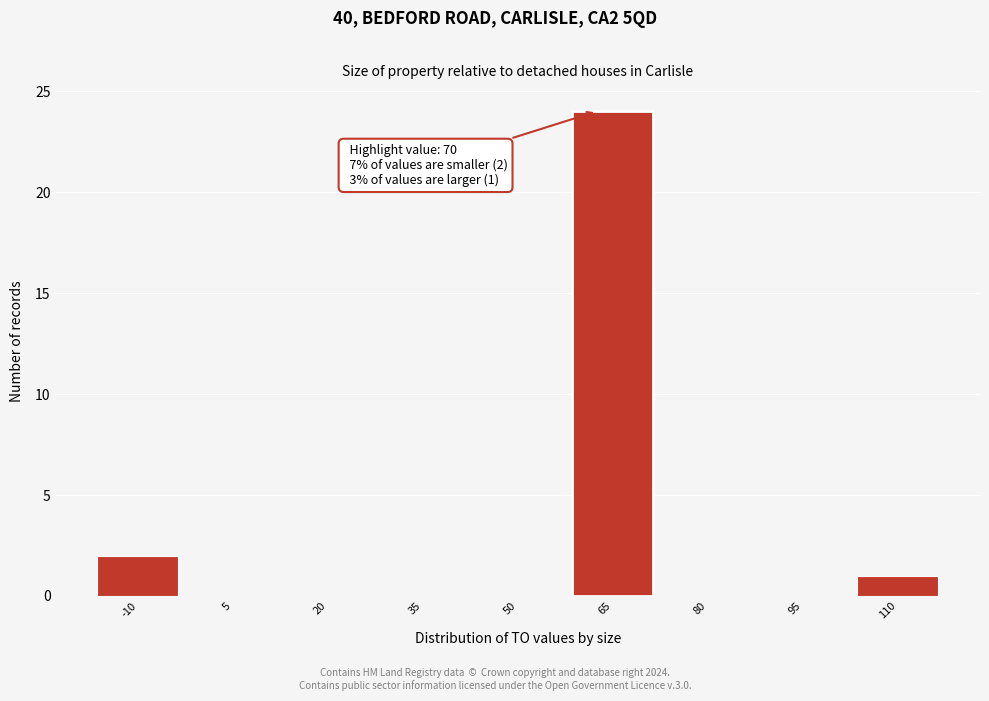

Reading right to left, what are all the values shown in this chart?

110=1	95=0	80=0	65=24	50=0	35=0	20=0	5=0	-10=2